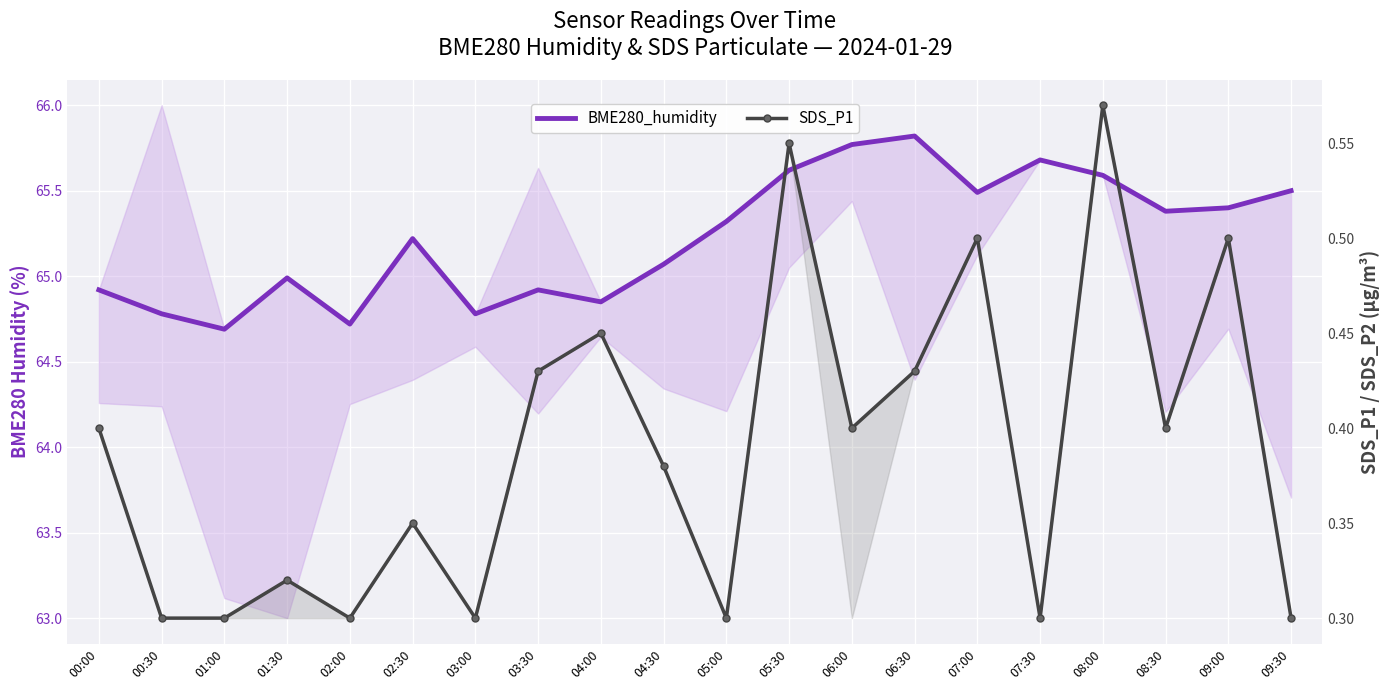

Is the value of SDS_P1 at 01:00 greater than the value of BME280_humidity at 02:00?

No